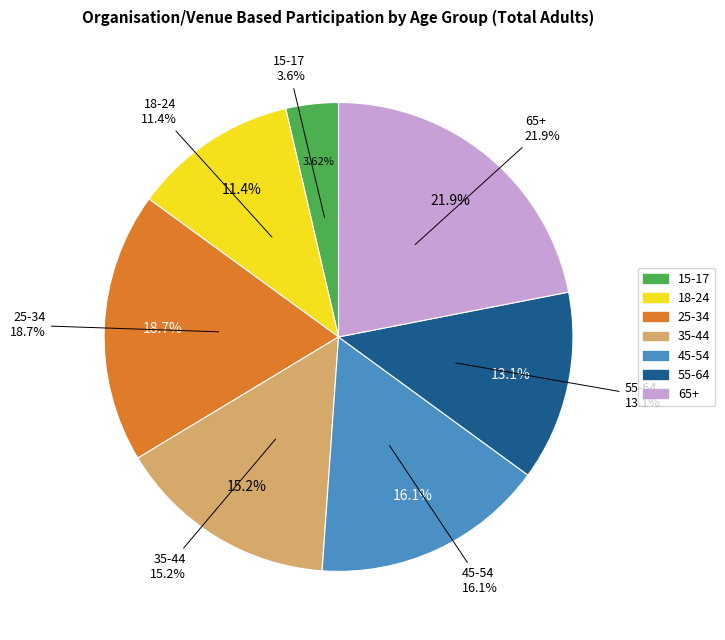

Which category has the biggest portion of the pie?

65+